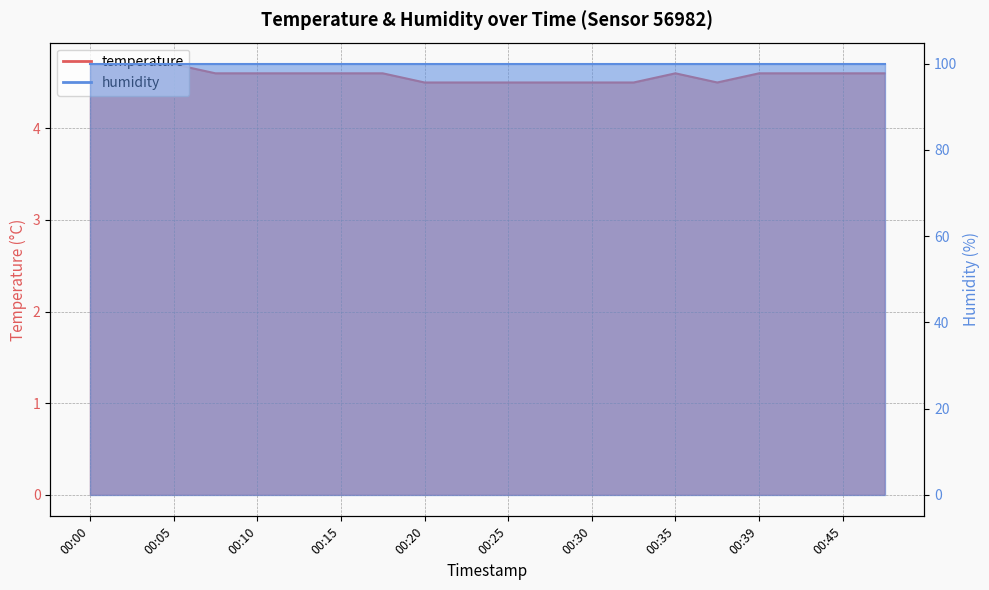

Approximately how many times larger is the value at 00:37 compared to 00:30?

1.0